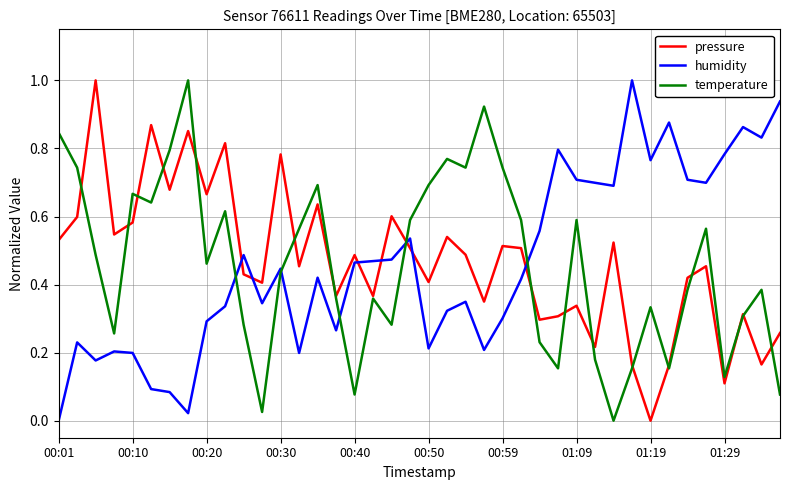

True or false: pressure and humidity intersect in this chart.

True